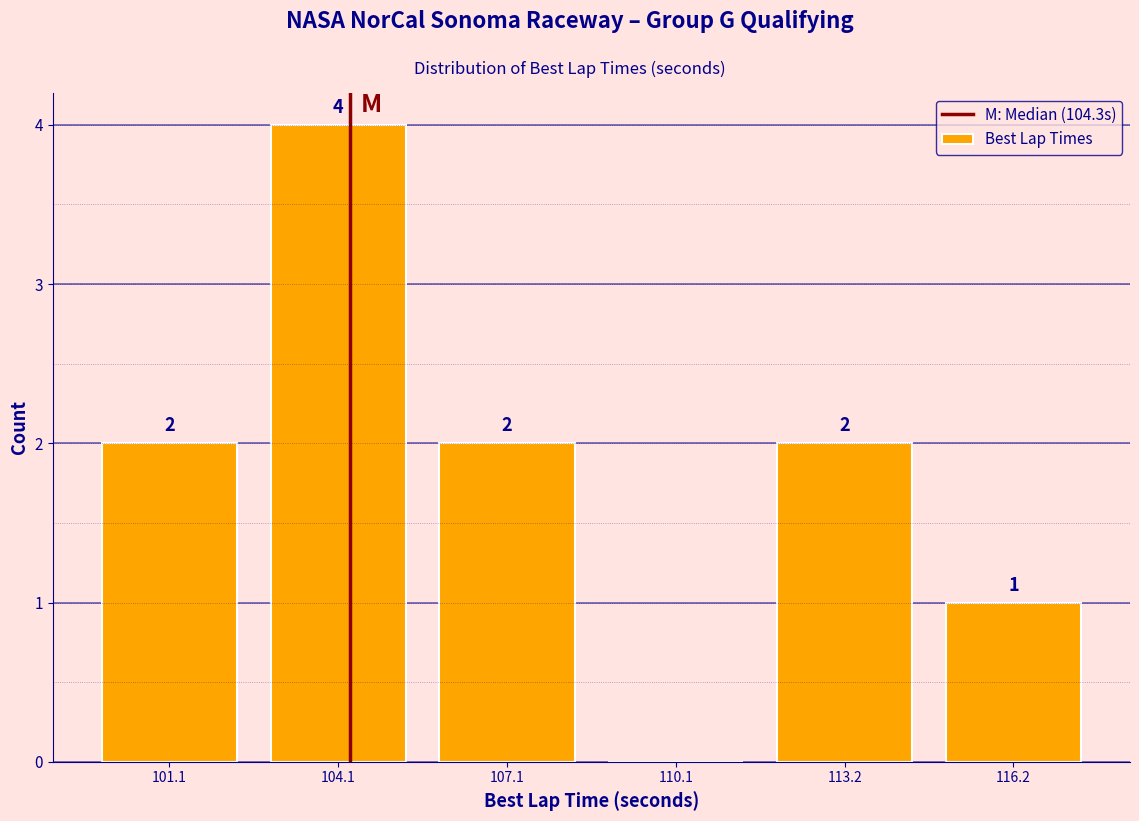

Over which range of the x-axis is the bar tallest?

102.5 to 105.5